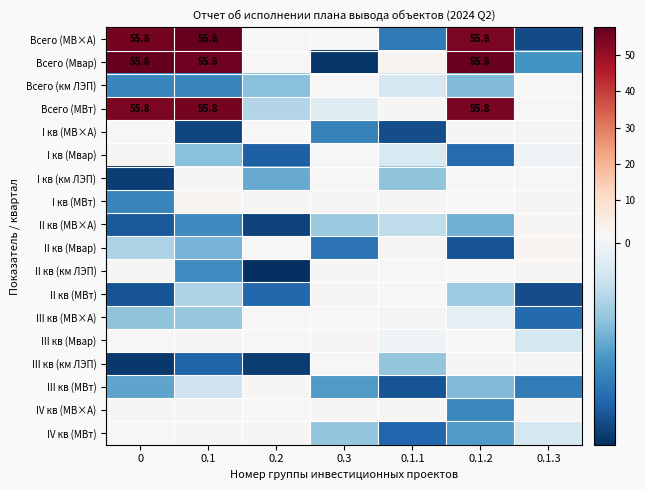

List the series in order of their peak value, highest first.

Всего (МВ×А), Всего (Мвар), Всего (МВт), II кв (Мвар), I кв (МВт), I кв (МВ×А), IV кв (МВ×А), I кв (км ЛЭП), III кв (км ЛЭП), IV кв (МВт), III кв (МВ×А), II кв (МВт), II кв (МВ×А), II кв (км ЛЭП), I кв (Мвар), III кв (Мвар), III кв (МВт), Всего (км ЛЭП)